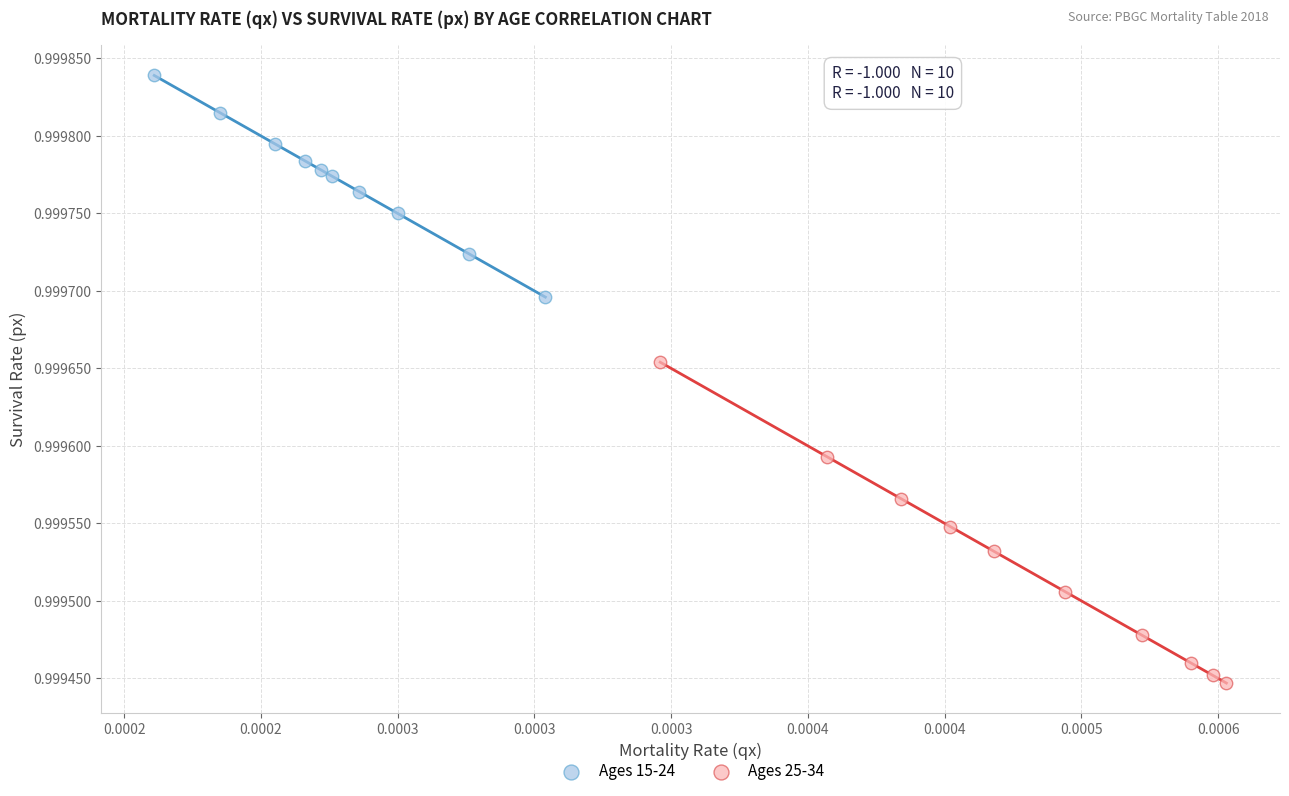

Which series reaches the maximum Y coordinate?

Ages 15-24